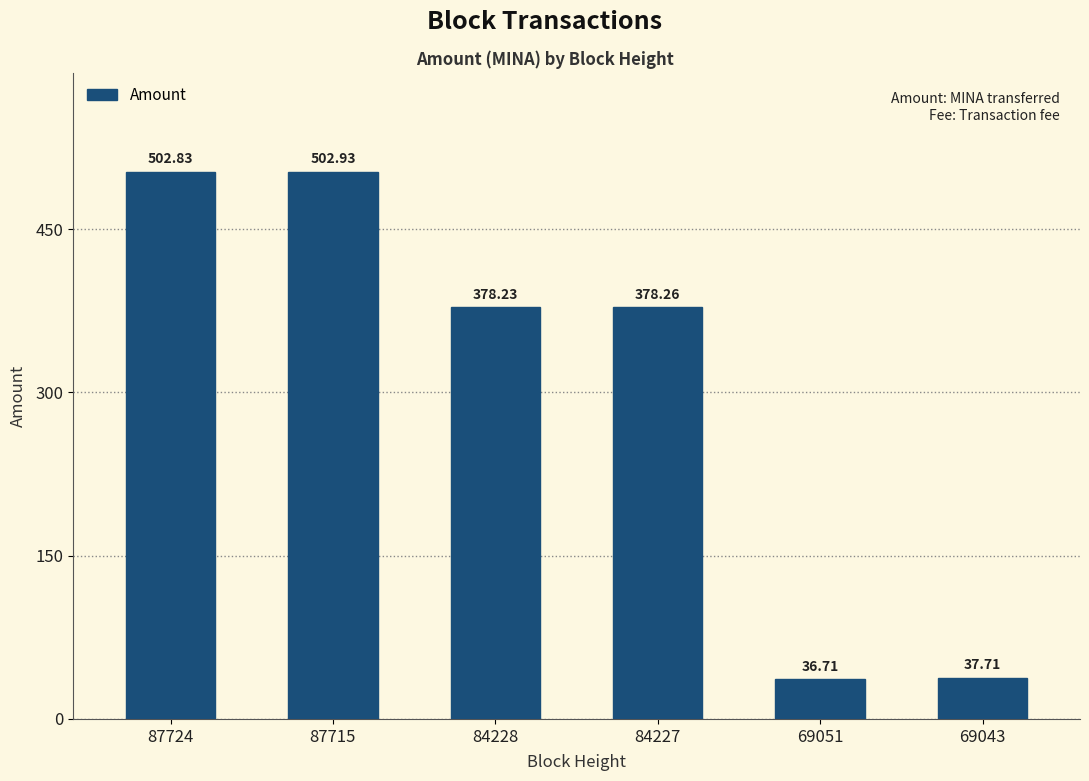

Are the bars grouped side by side (vs. stacked)?

No